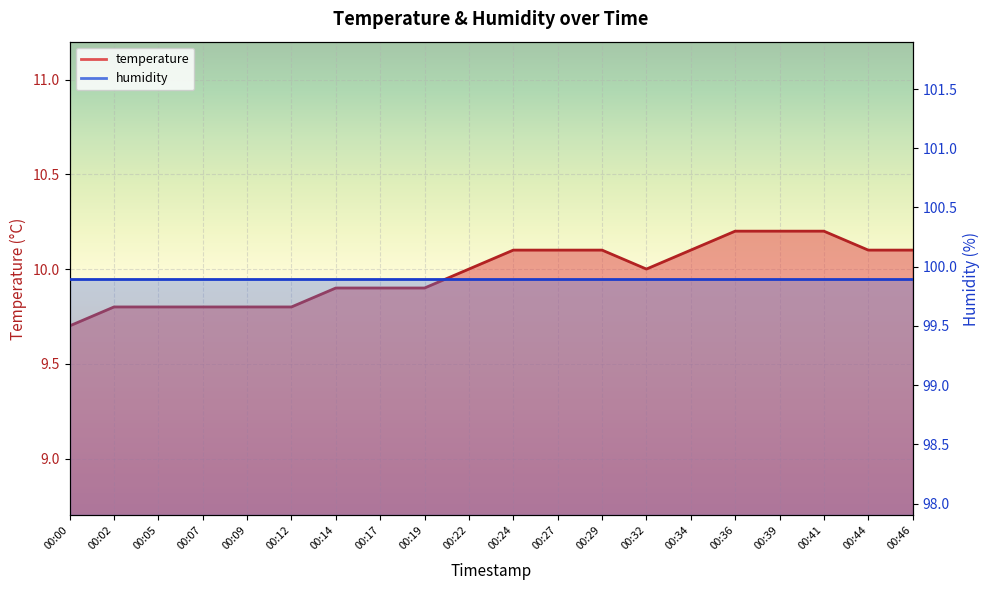

True or false: the data shows 4.4 at 00:17.

False